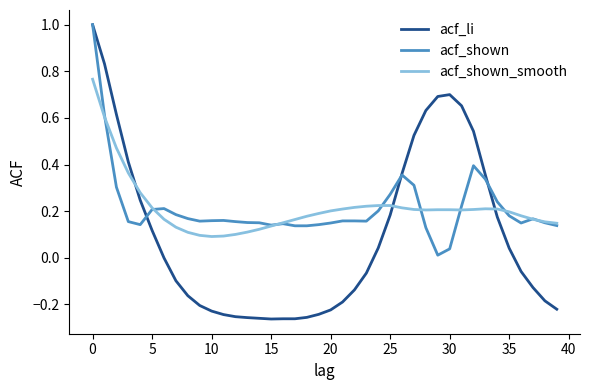

What is the highest value of the acf_li series?

1.0